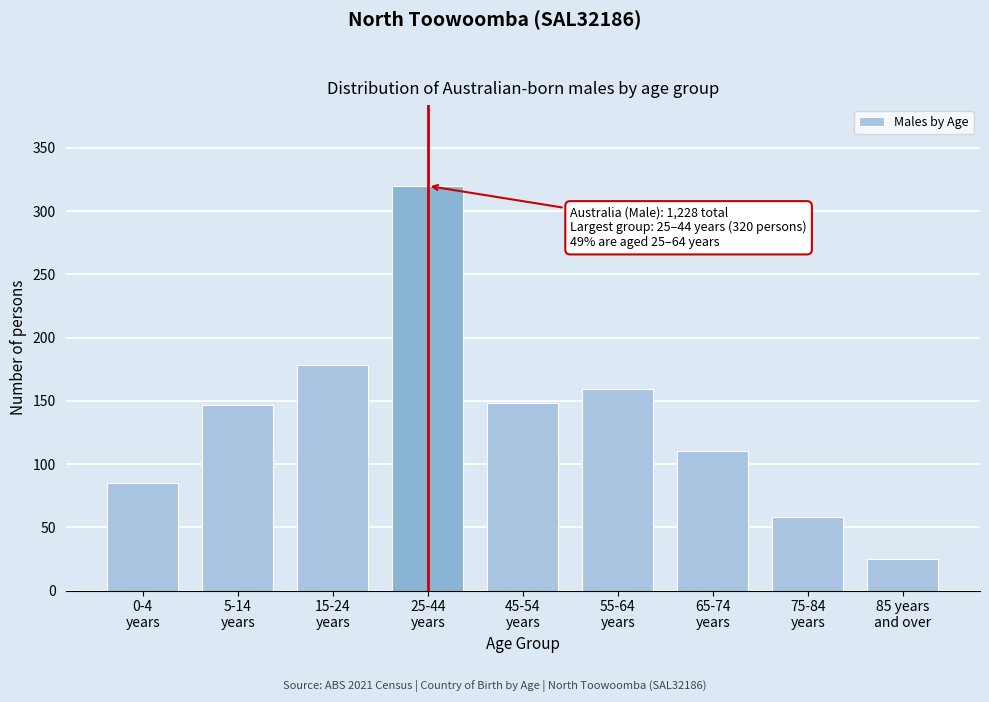

What is the maximum value shown in the chart?

320